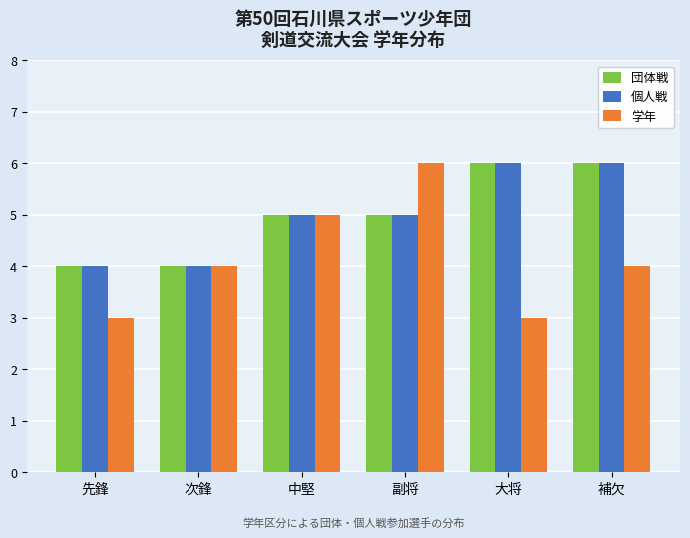

Which series has the widest spread of values?

学年